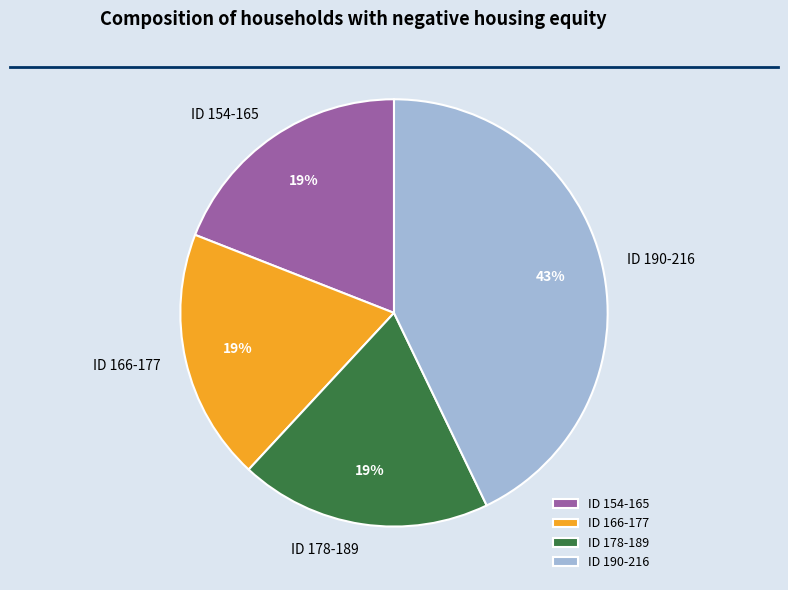

How many segments does this pie chart have?

4